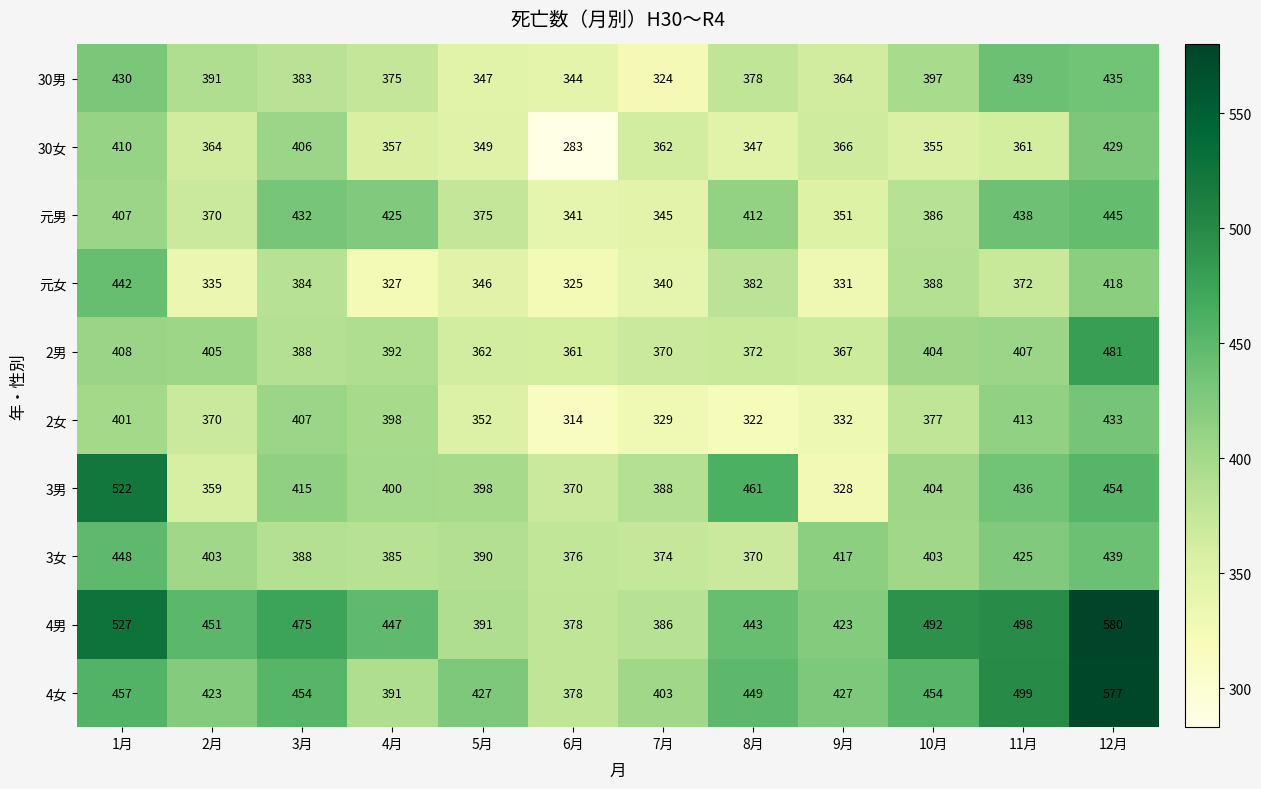

What is the difference between the 4男 values at 2月 and 10月?

41